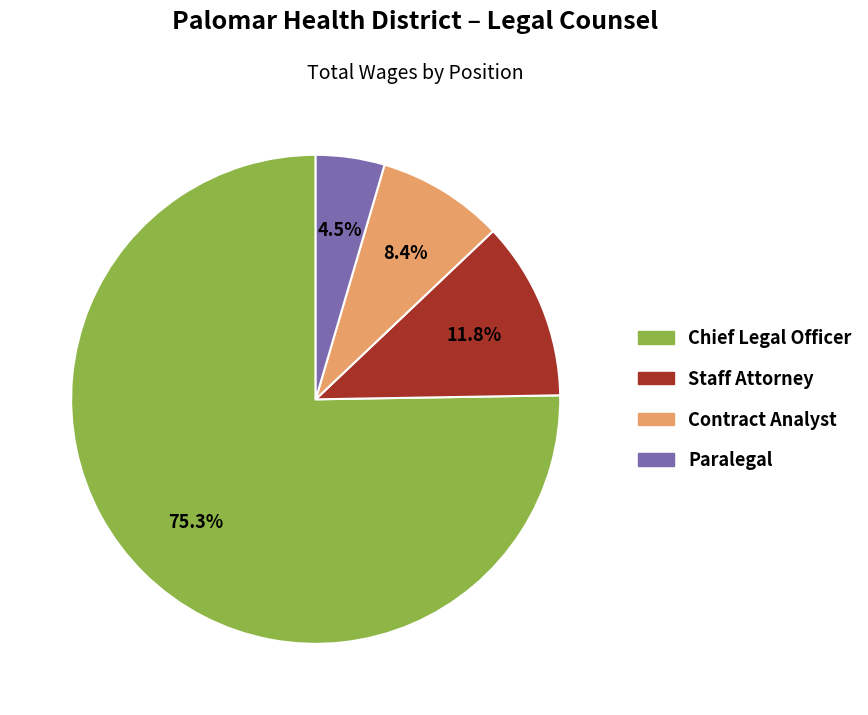

Which slice represents more than half of the pie?

Chief Legal Officer